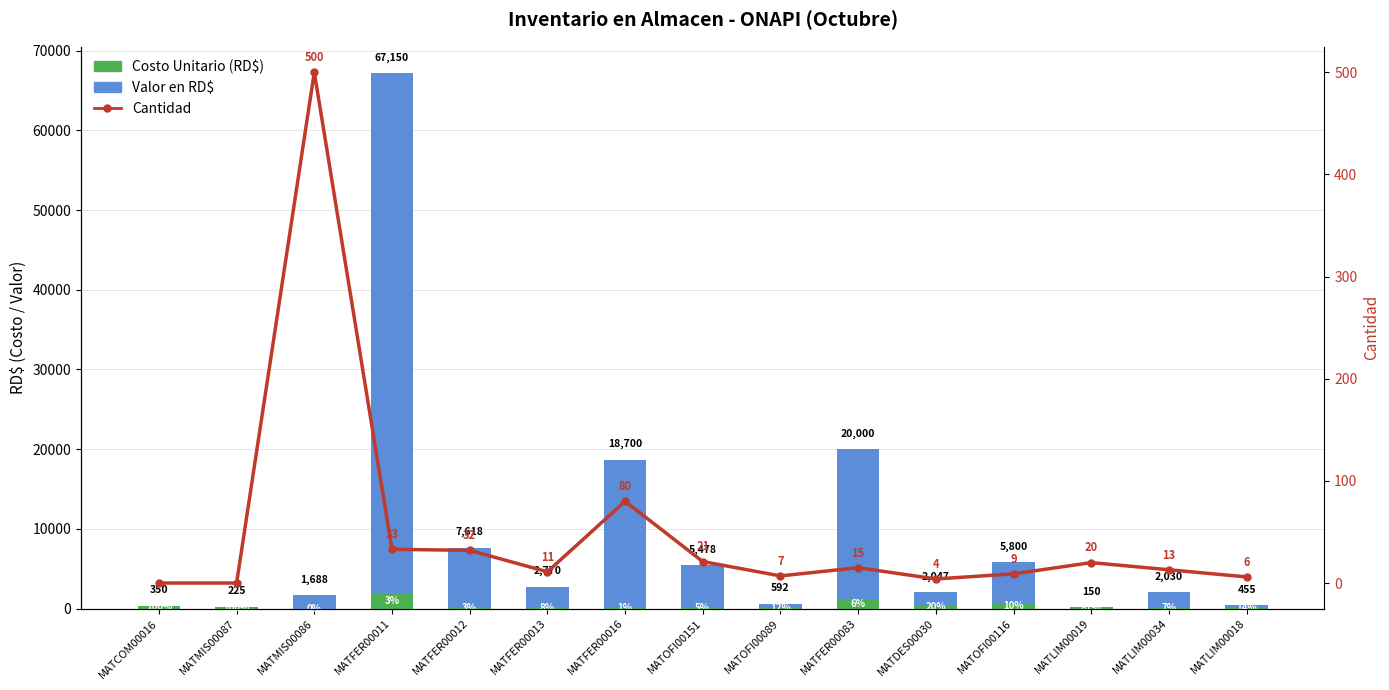

How many data points in Valor en RD$ are less than 1884?

7